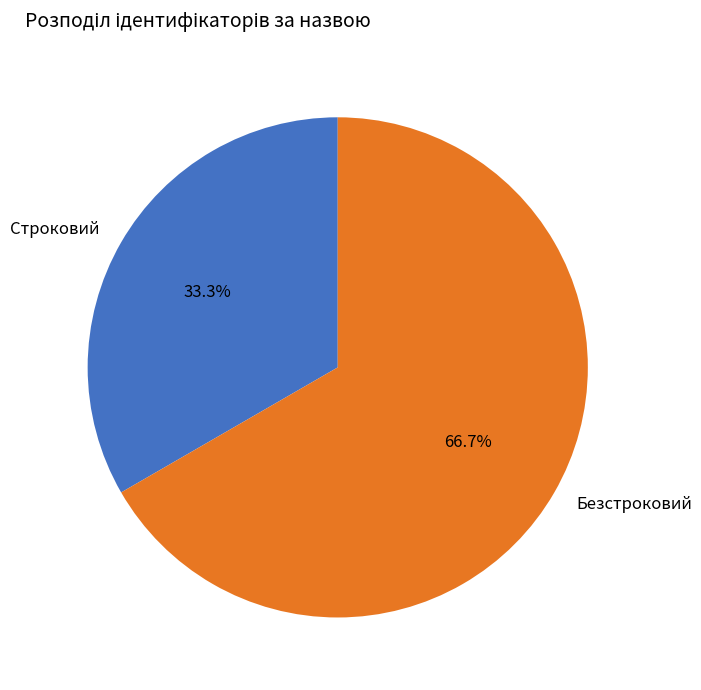

Is it true that Безстроковий is 72% of the pie?

False